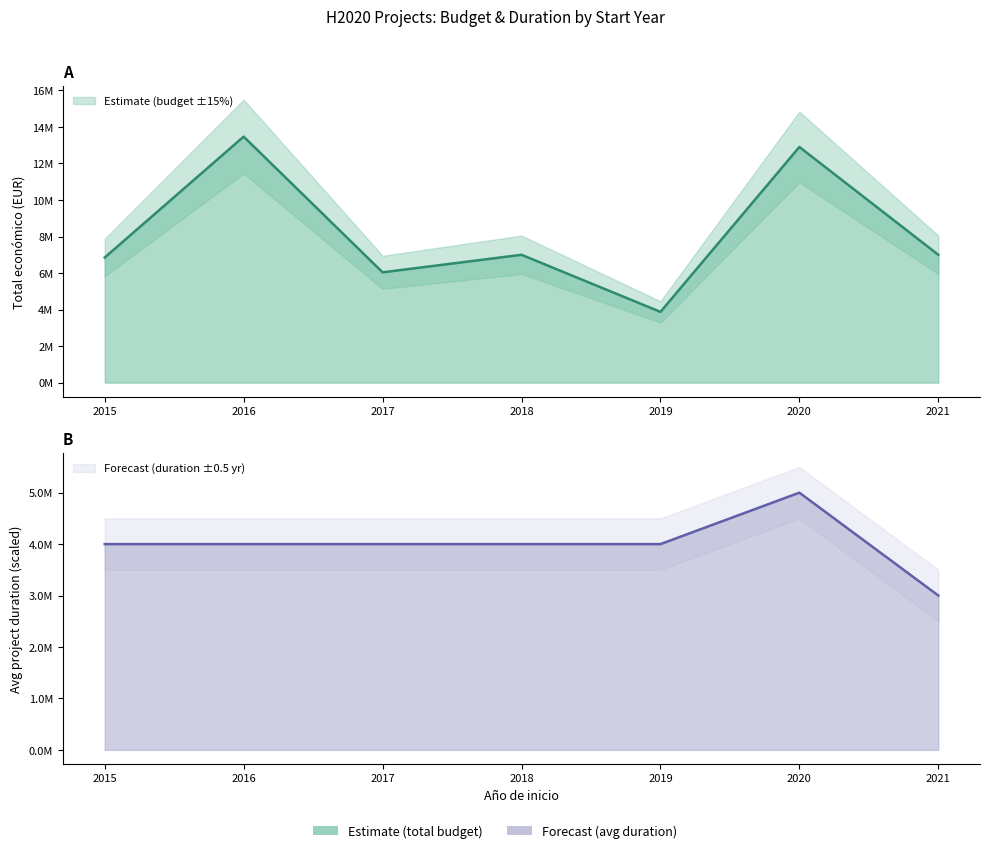

Which category has the highest value across all series?

2016